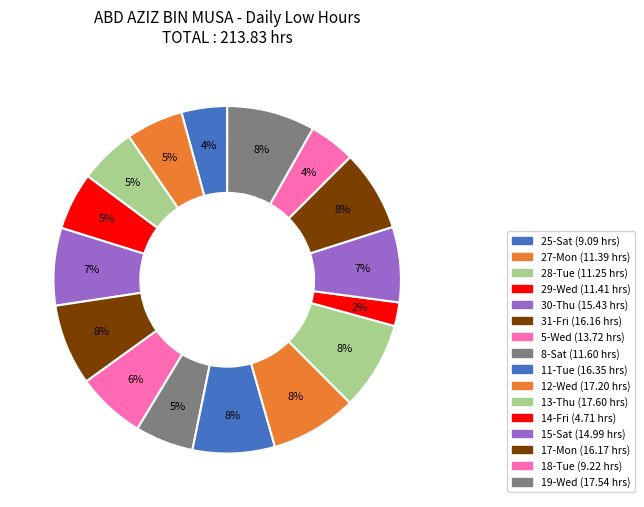

Rank the categories by value from lowest to highest.

14-Fri, 25-Sat, 18-Tue, 28-Tue, 27-Mon, 29-Wed, 8-Sat, 5-Wed, 15-Sat, 30-Thu, 31-Fri, 17-Mon, 11-Tue, 12-Wed, 19-Wed, 13-Thu